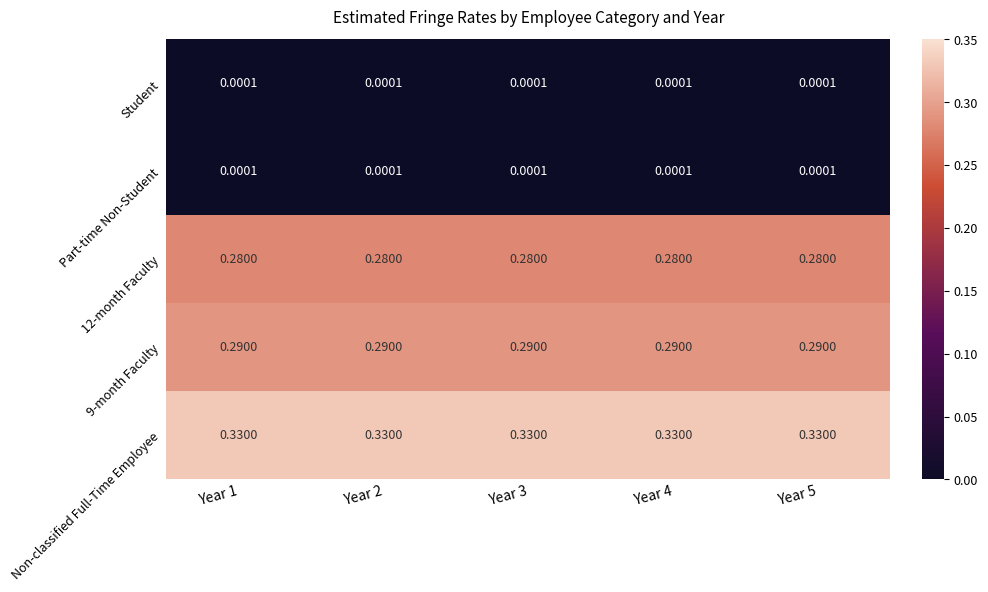

Is the value of Non-classified Full-Time Employee at Year 4 greater than the value of 9-month Faculty at Year 3?

Yes